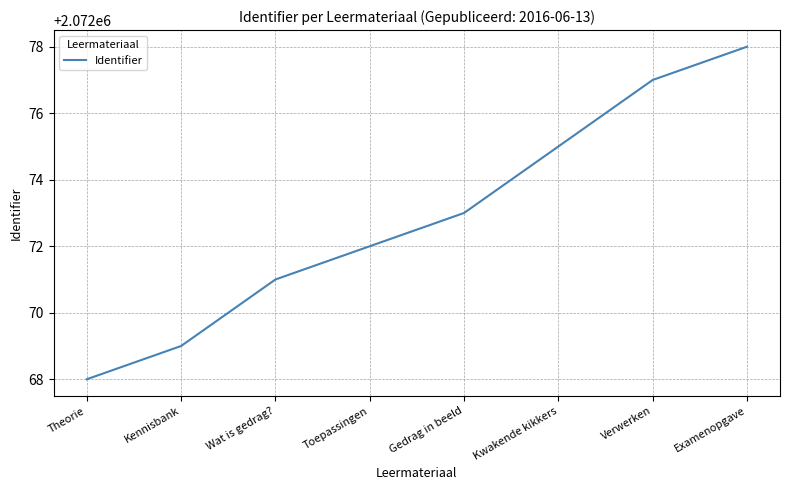

Reading left to right, extract all data points from this chart.

Theorie=2072068	Kennisbank=2072069	Wat is gedrag?=2072071	Toepassingen=2072072	Gedrag in beeld=2072073	Kwakende kikkers=2072075	Verwerken=2072077	Examenopgave=2072078